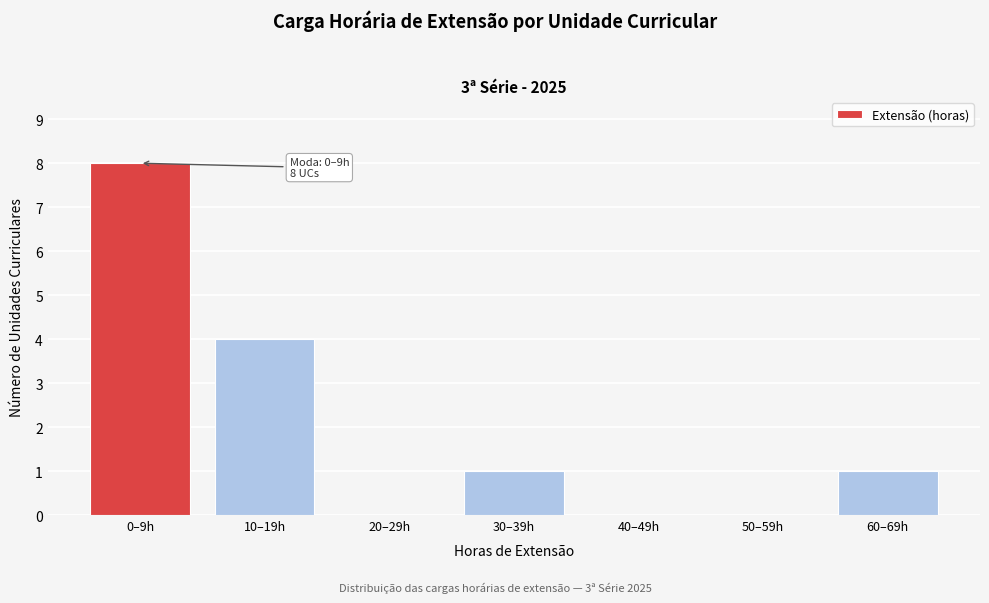

Reading left to right, list all the values displayed in this chart.

0–9h=8	10–19h=4	20–29h=0	30–39h=1	40–49h=0	50–59h=0	60–69h=1